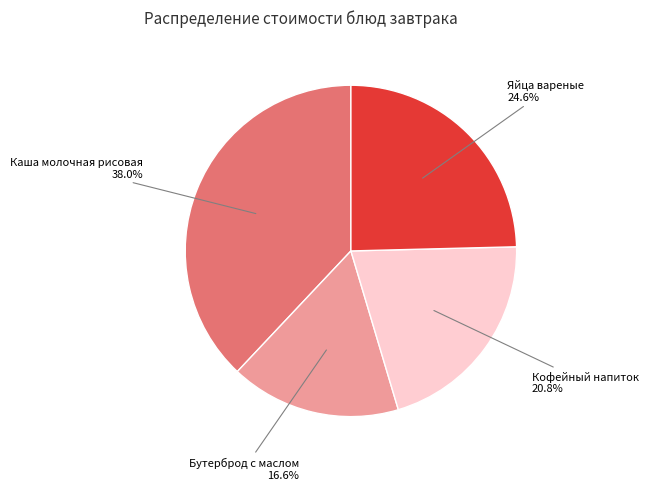

Is there a majority slice in this chart?

No